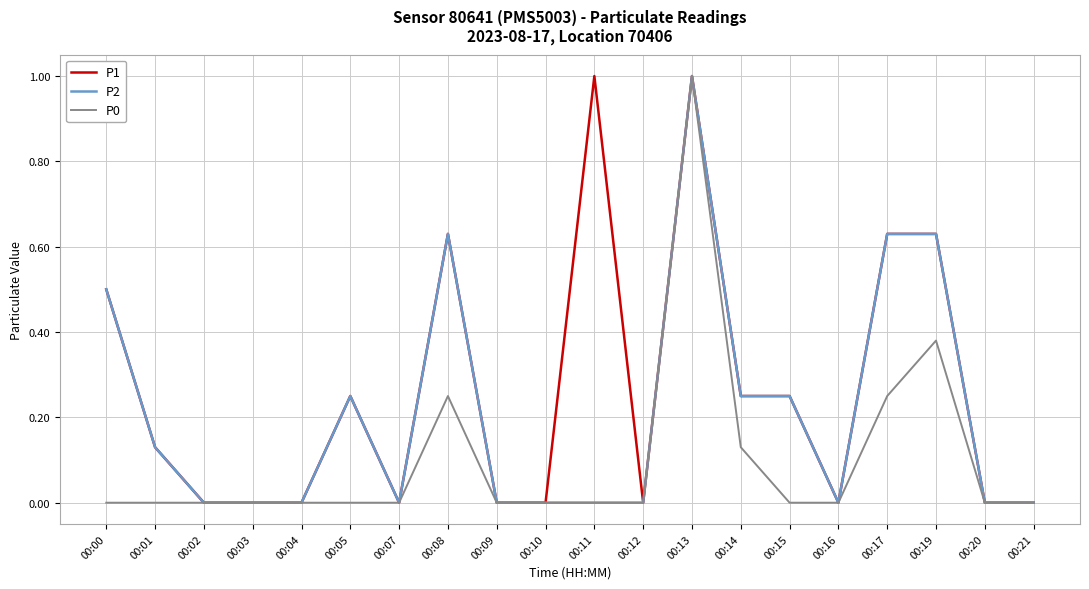

The P2 series shows 0.0 at 00:09. True or false?

True